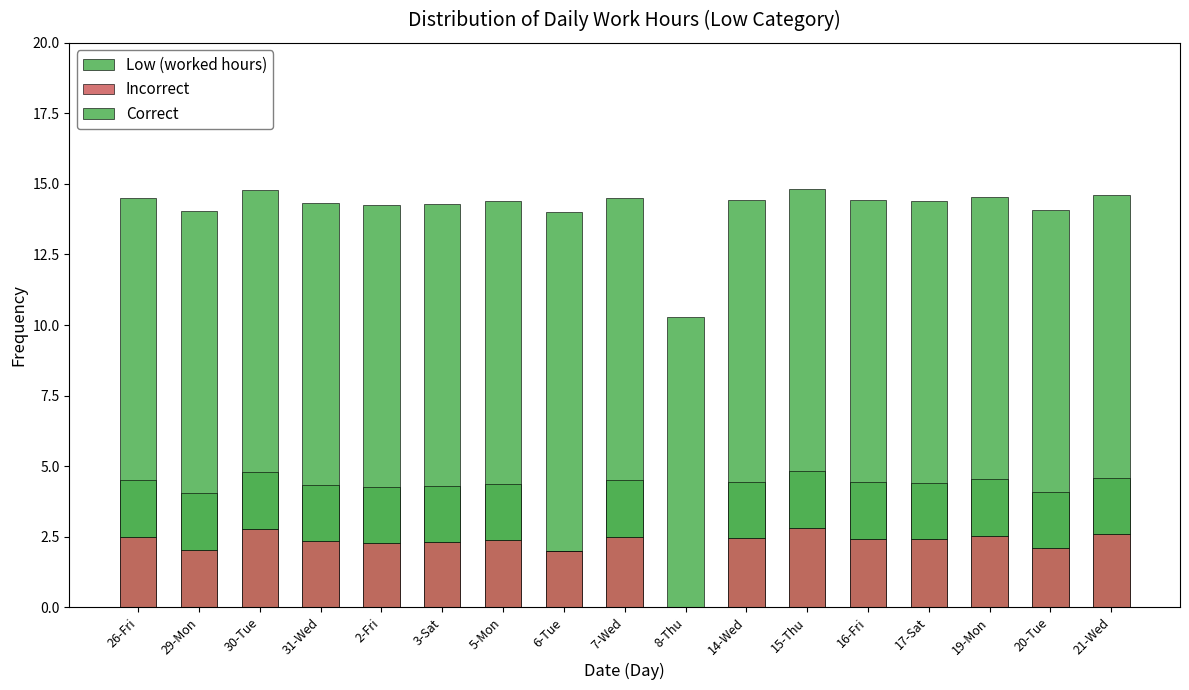

Which has a higher value, 6-Tue or 31-Wed?

31-Wed